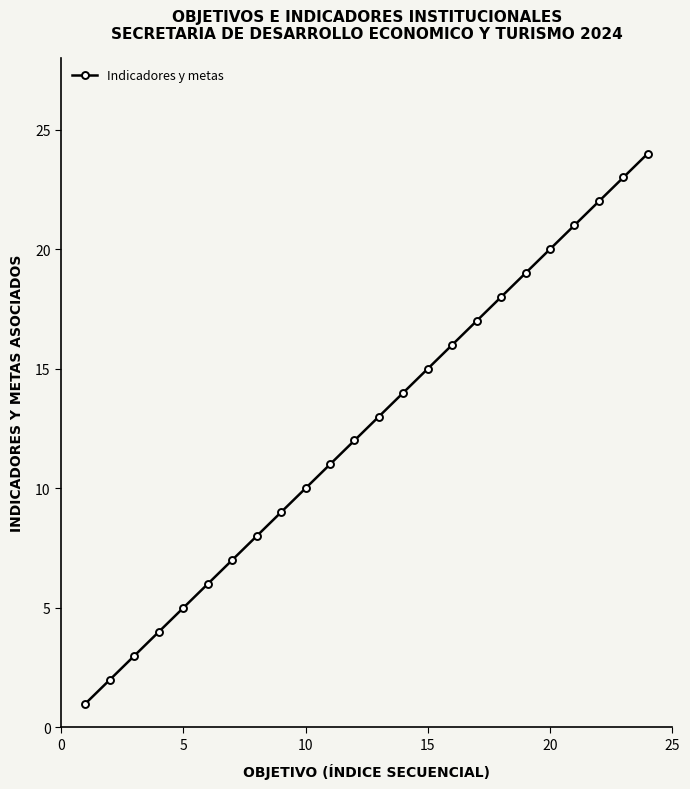

What is the greatest value displayed?

24